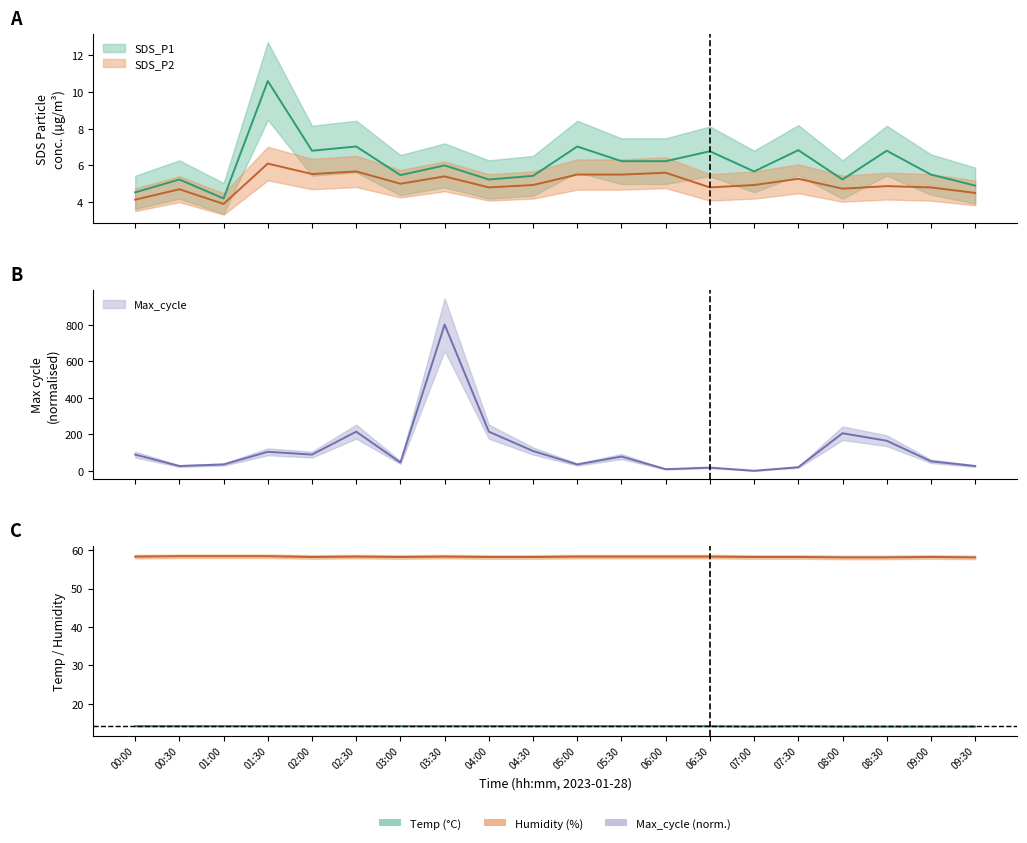

How many series are shown in this chart?

5